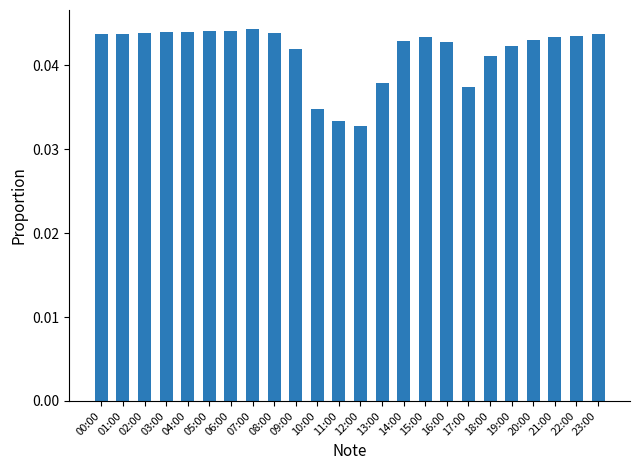

What is the sum of all values?

1.0